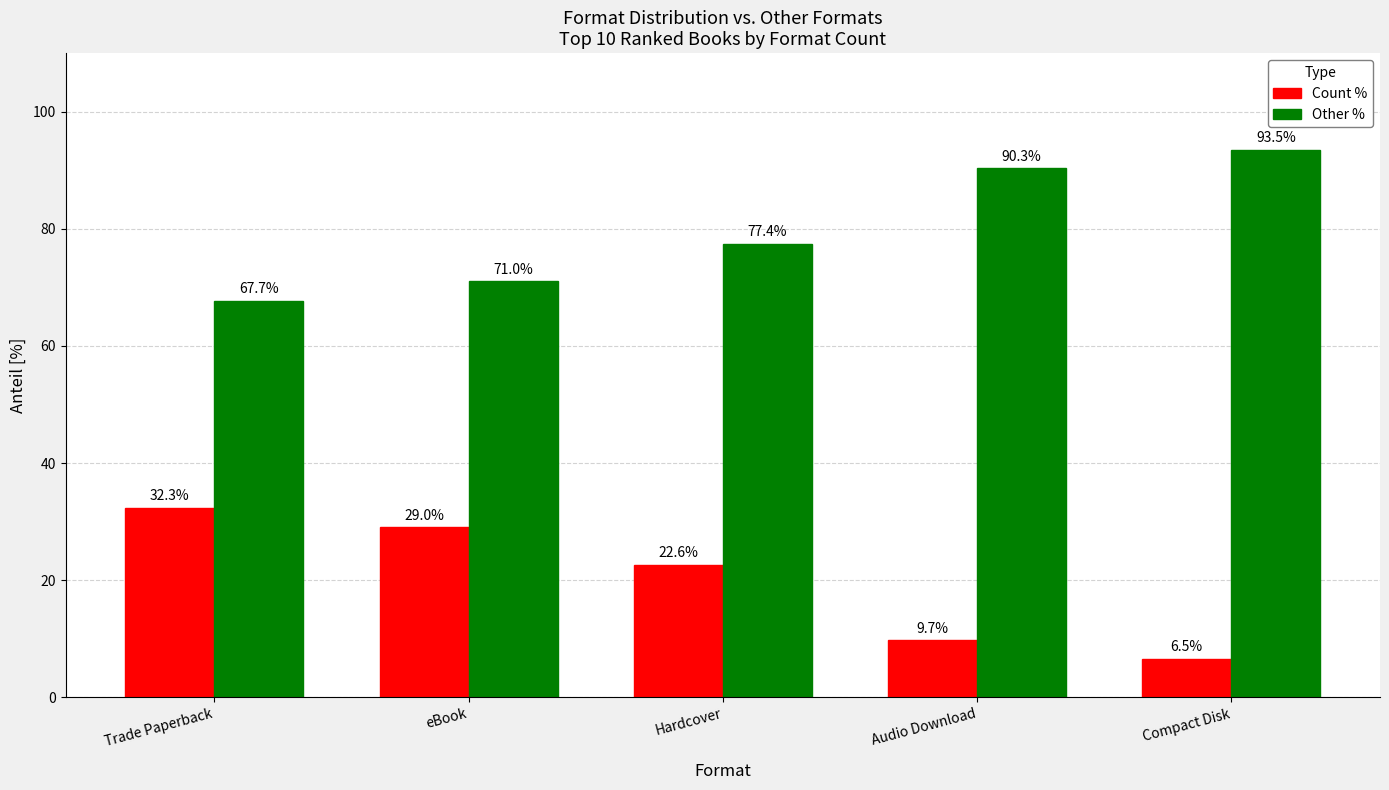

What is the difference between the highest and lowest values at Compact Disk?

87.0